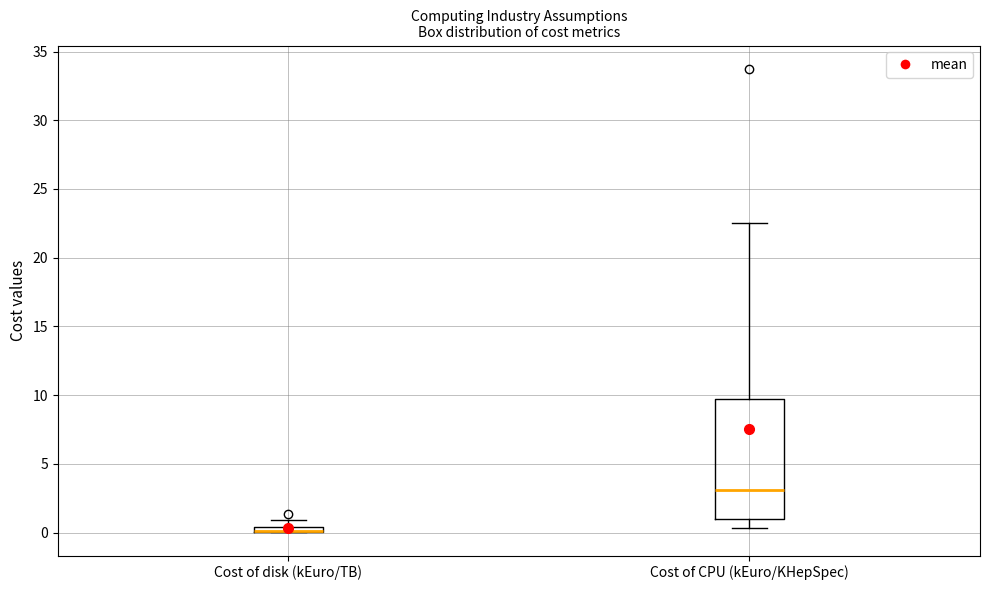

Which box is the tallest, from its lower edge to its upper edge?

Cost of CPU (kEuro/KHepSpec)